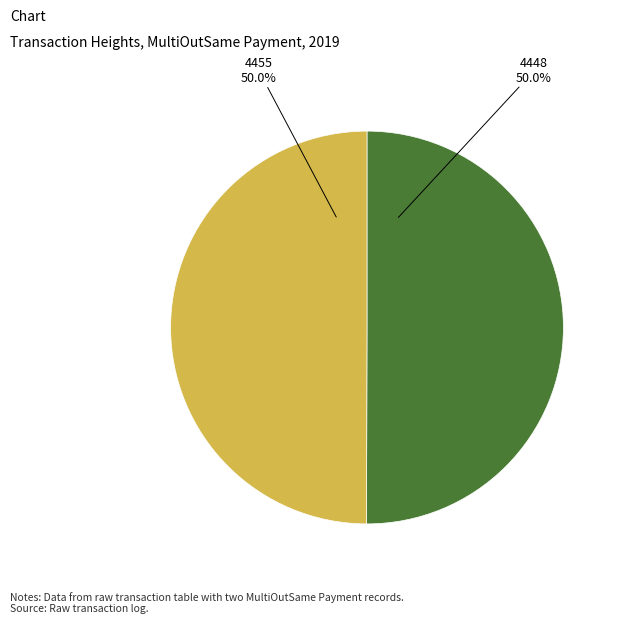

How many slices are in this pie chart?

2